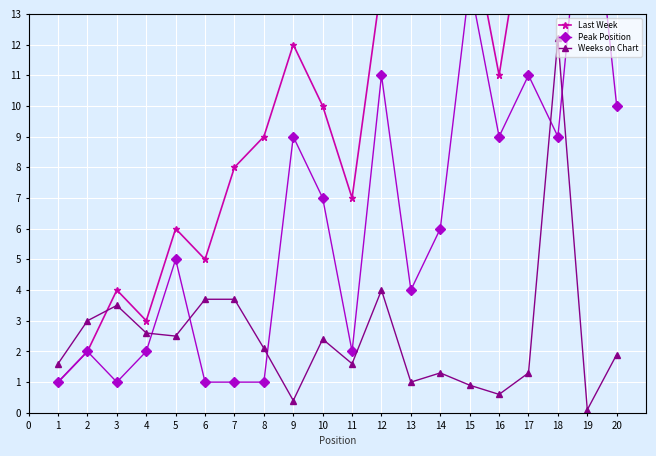

The Weeks on Chart series shows 3.7 at 6. True or false?

True